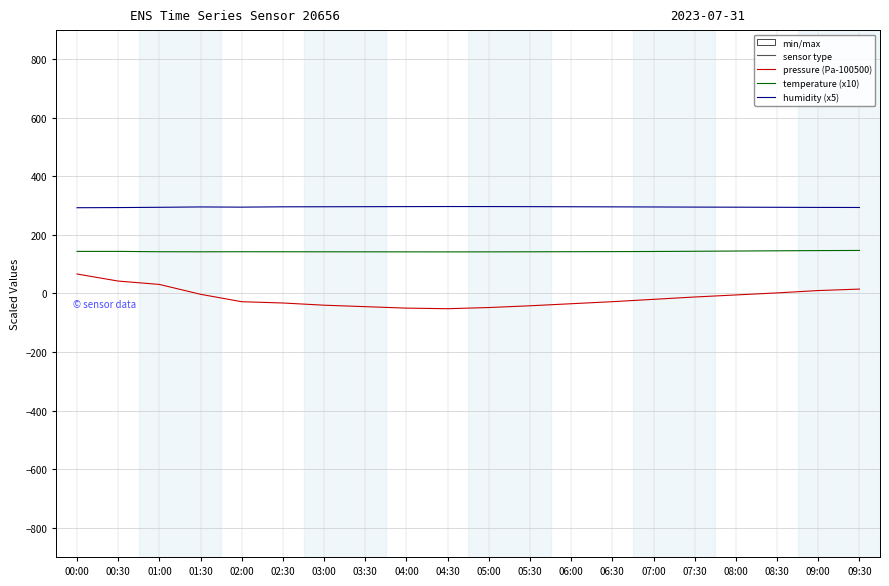

What is the spread (max minus min) of values at 05:00?

344.9